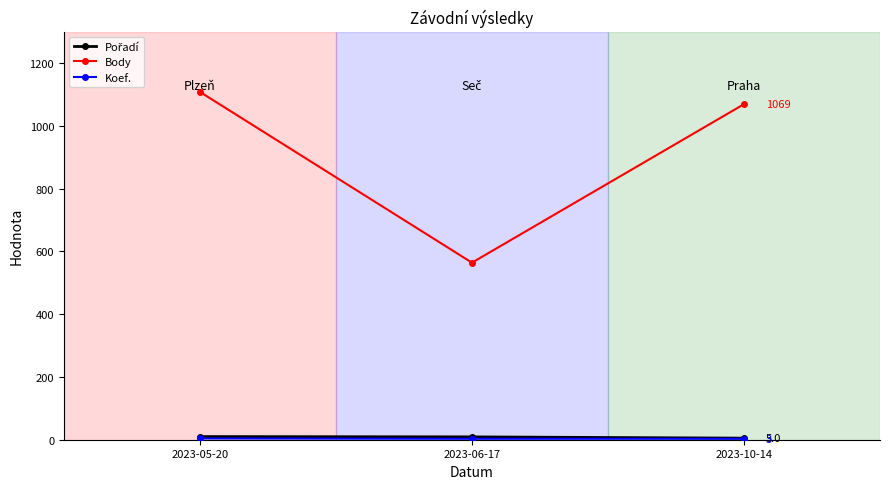

What is the spread (max minus min) of values at 2023-05-20?

1104